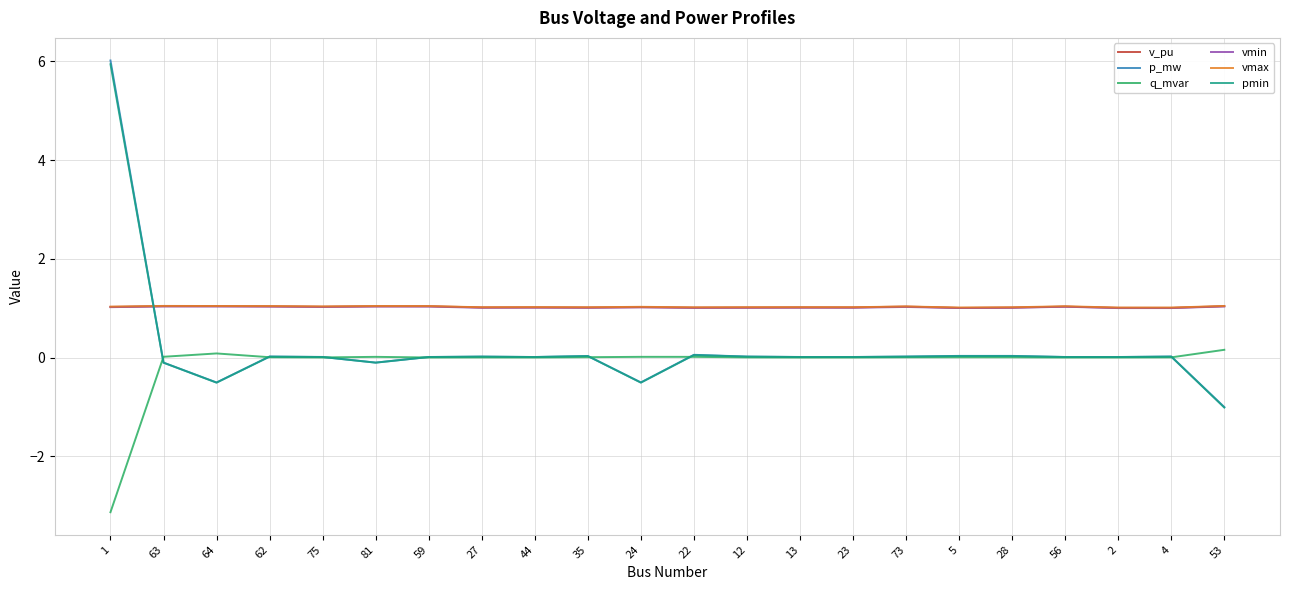

Where do pmin and v_pu first cross each other?

1 and 63